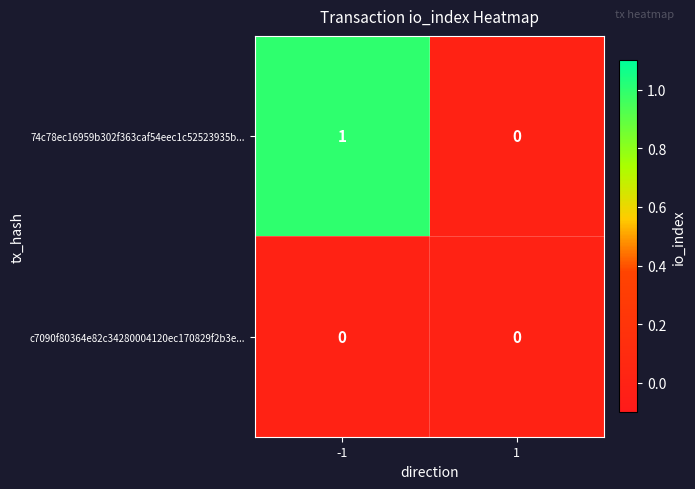

Between -1 and 1, which series saw the biggest shift?

74c78ec16959b302f363caf54eec1c52523935b...